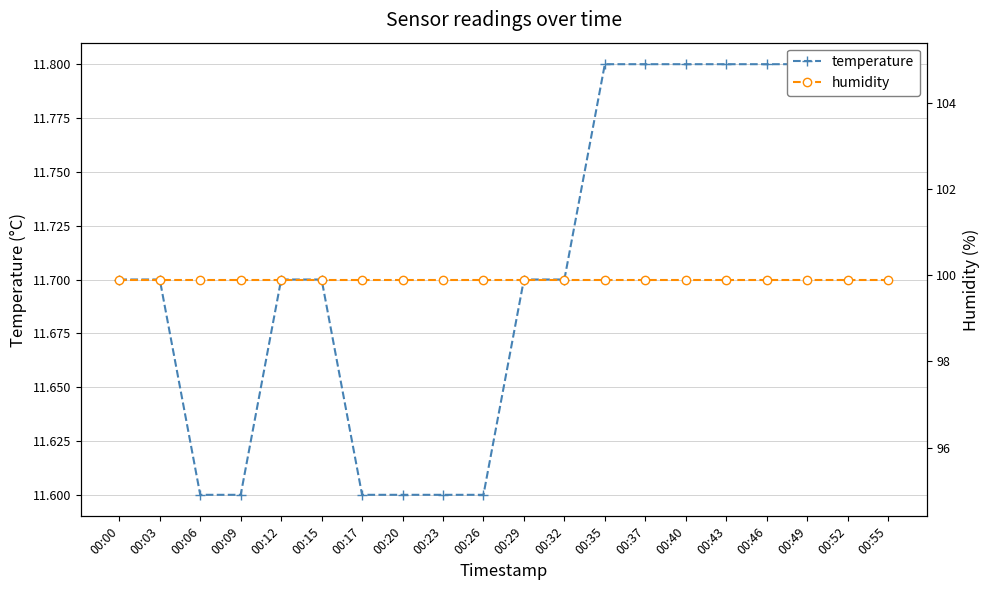

Which series has the largest total across all categories?

humidity